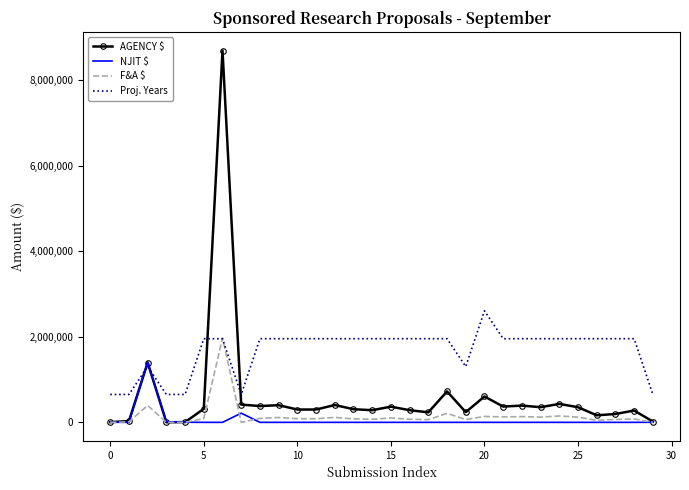

Which series has the largest range (max minus min)?

AGENCY $